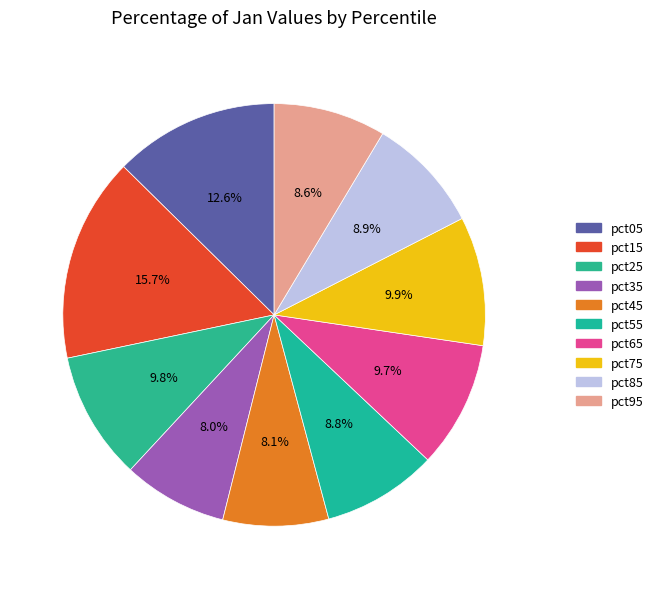

Count the number of slices in the pie.

10